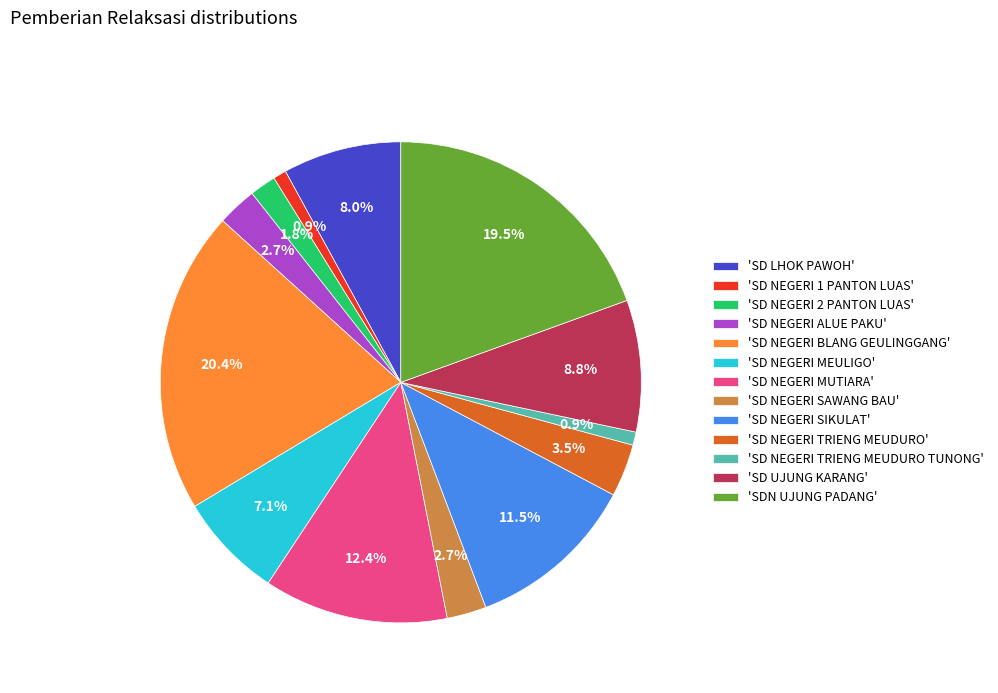

Which category has the biggest portion of the pie?

'SD NEGERI BLANG GEULINGGANG'